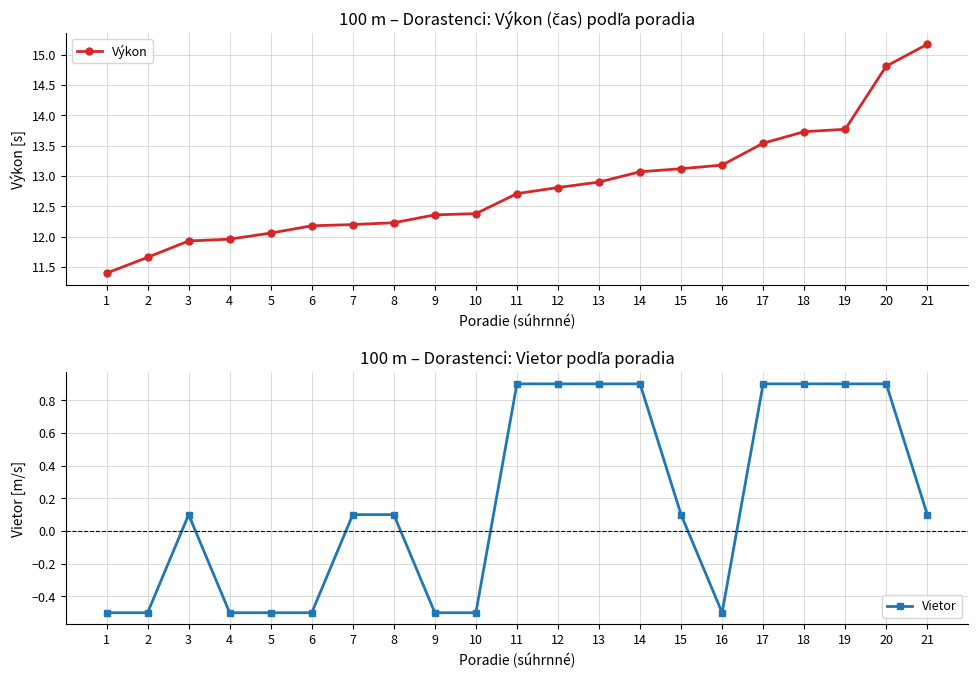

List the series in order of their peak value, highest first.

Výkon, Vietor